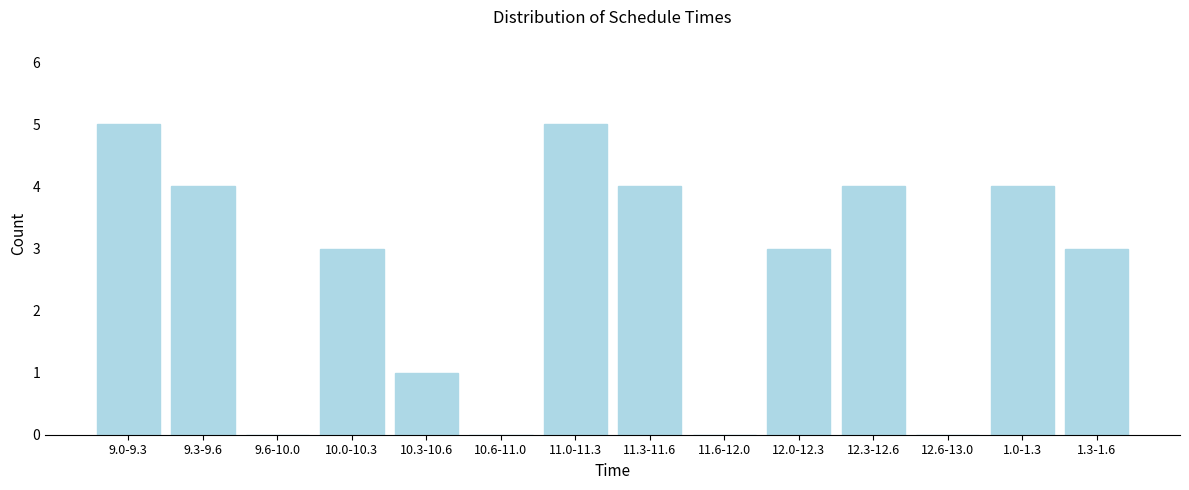

Reading left to right, what are all the values shown in this chart?

9.0-9.3=5	9.3-9.6=4	9.6-10.0=0	10.0-10.3=3	10.3-10.6=1	10.6-11.0=0	11.0-11.3=5	11.3-11.6=4	11.6-12.0=0	12.0-12.3=3	12.3-12.6=4	12.6-13.0=0	1.0-1.3=4	1.3-1.6=3